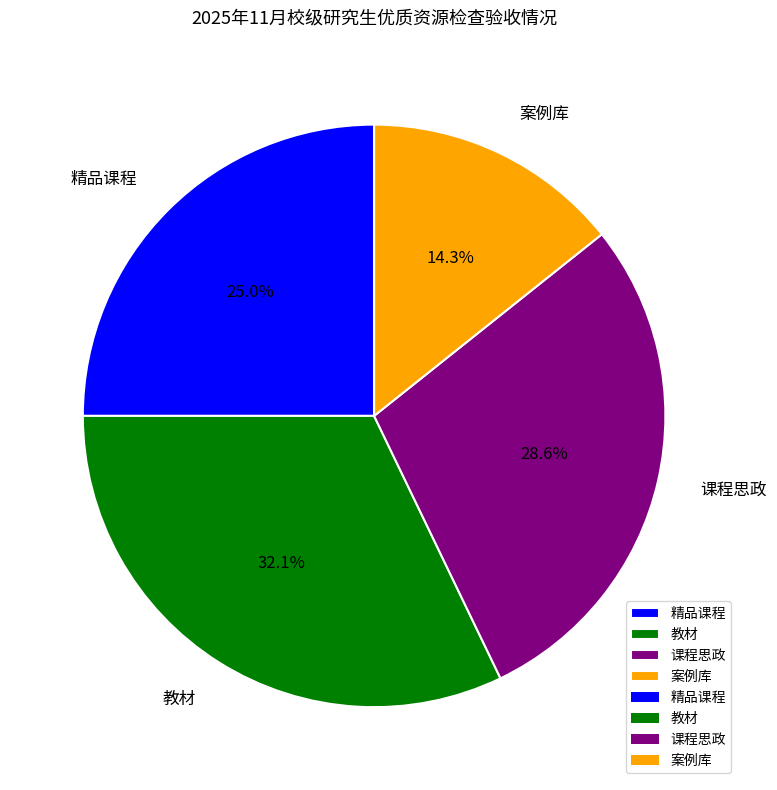

Combined, what portion of the pie is 教材 and 课程思政?

60.7%